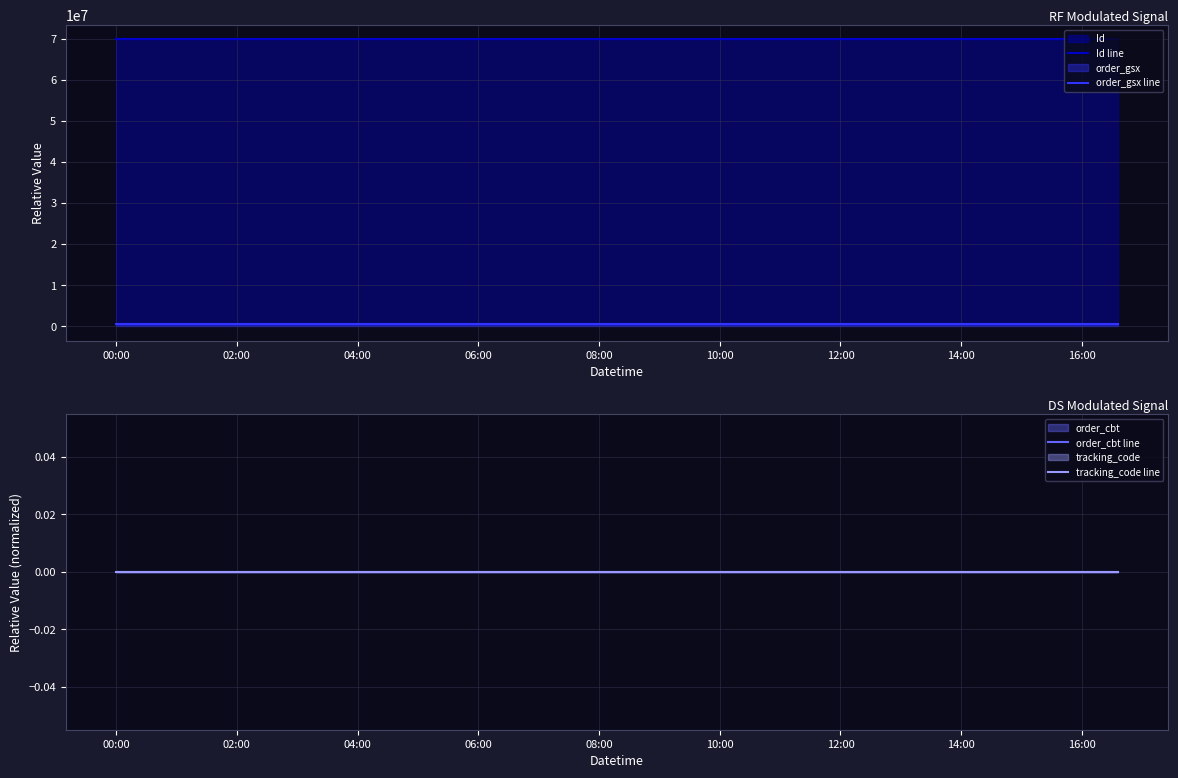

What is the minimum value for Id line?

69895355